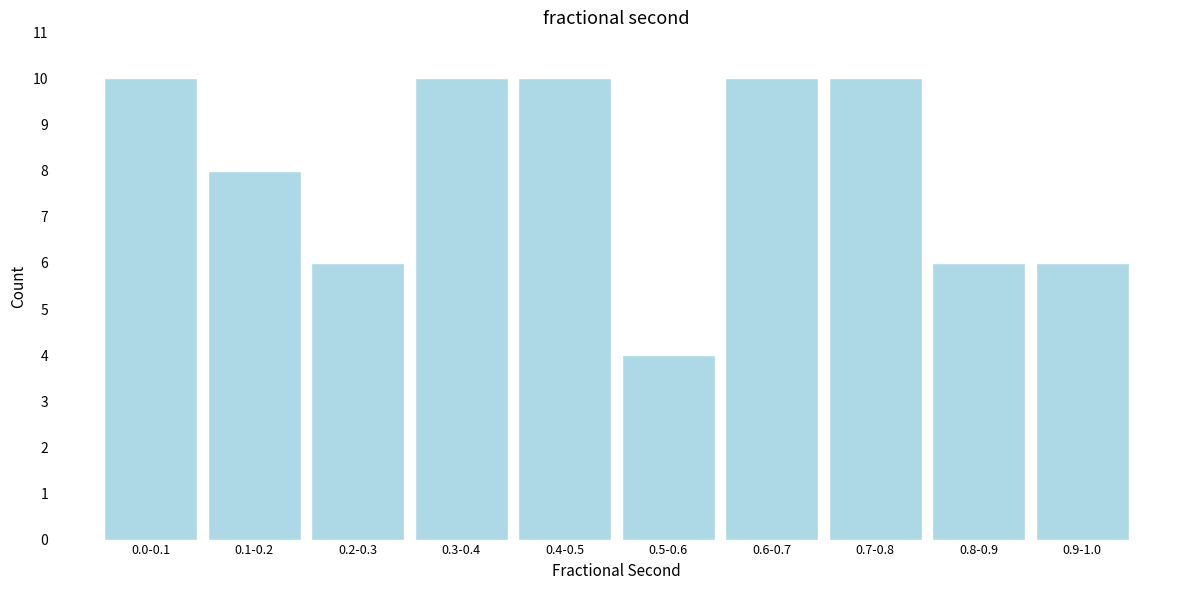

Reading left to right, what are all the values shown in this chart?

0.0-0.1=10	0.1-0.2=8	0.2-0.3=6	0.3-0.4=10	0.4-0.5=10	0.5-0.6=4	0.6-0.7=10	0.7-0.8=10	0.8-0.9=6	0.9-1.0=6